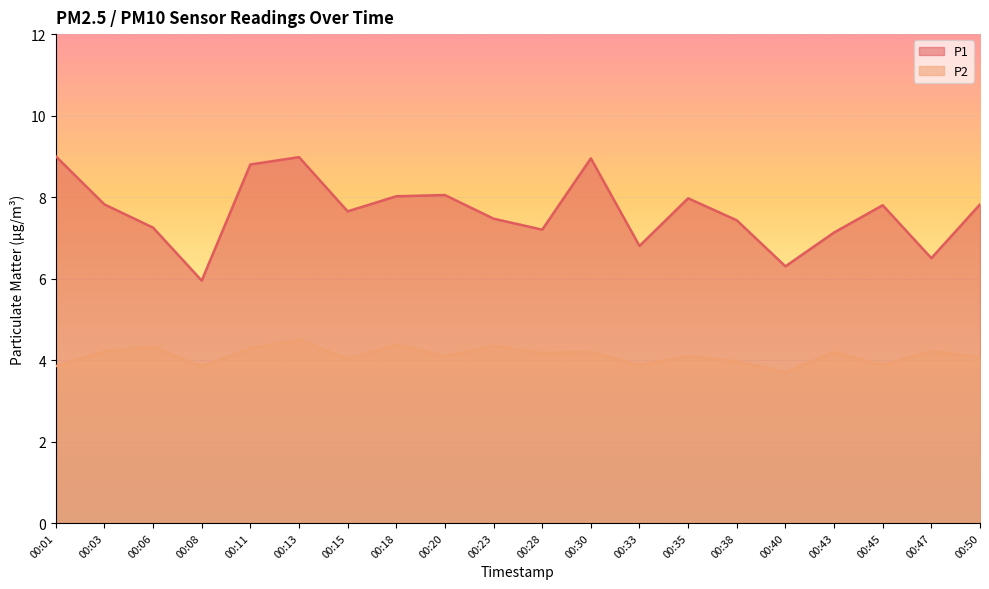

The P2 series shows 6.5 at 00:38. True or false?

False